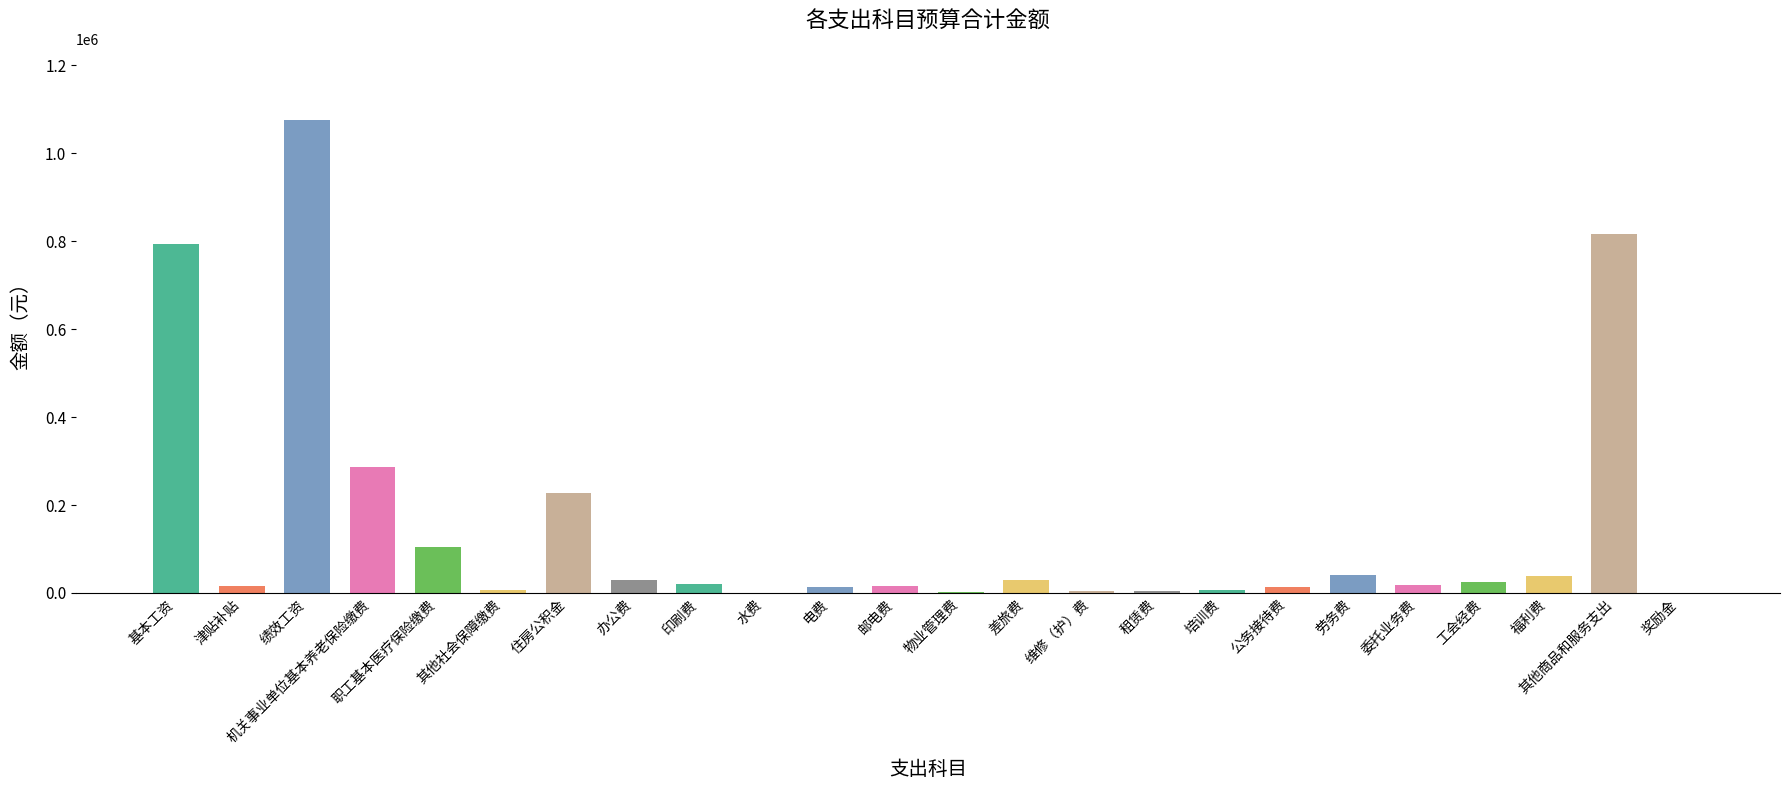

How many distinct data groups are displayed?

1